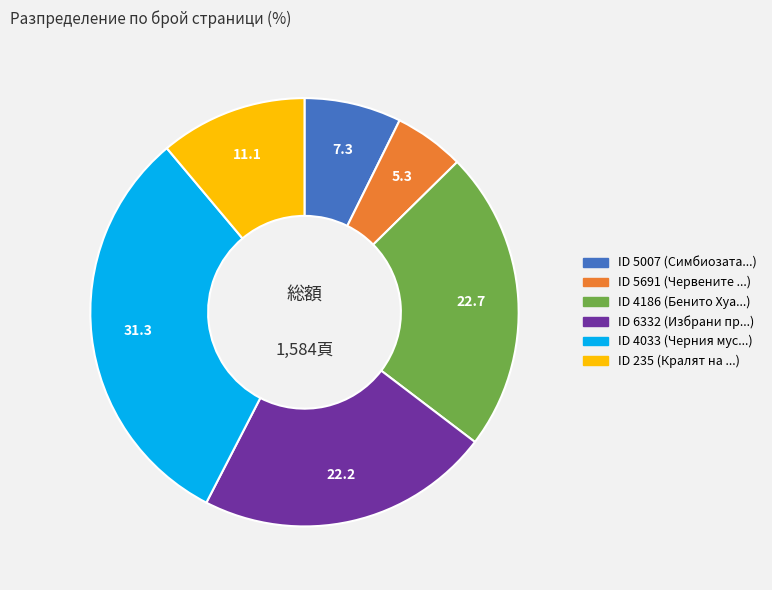

Is there a majority slice in this chart?

No